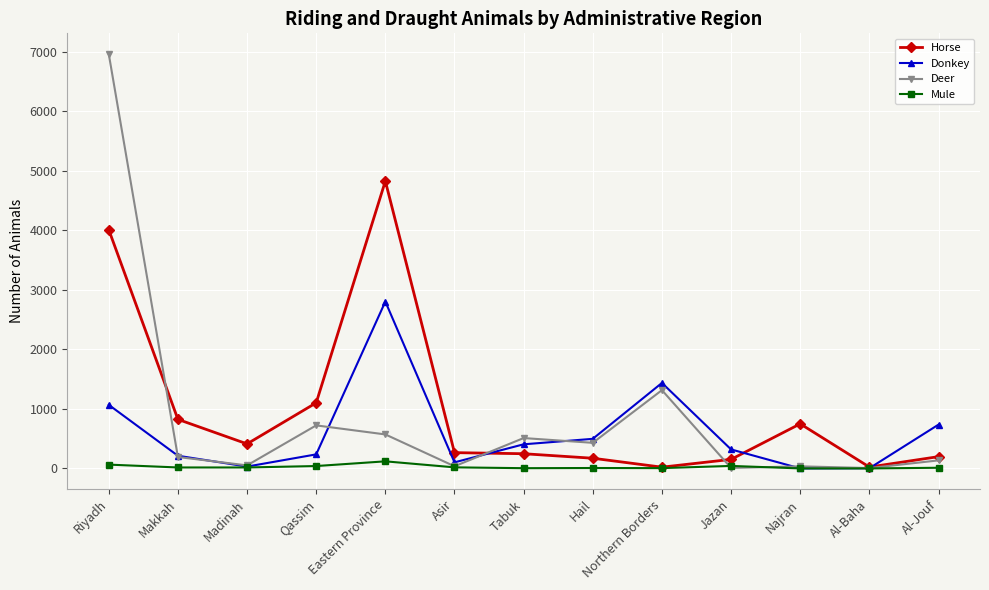

How many data points in Mule are less than 16?

6